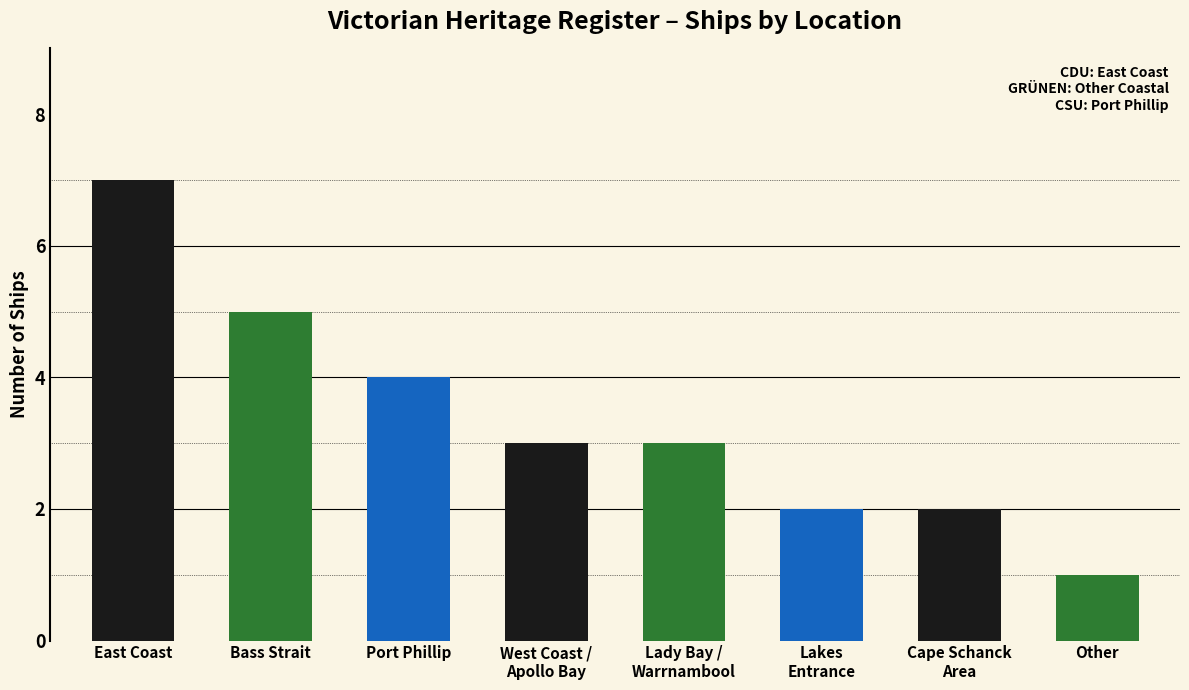

True or false: the data shows 5 at West Coast /
Apollo Bay.

False